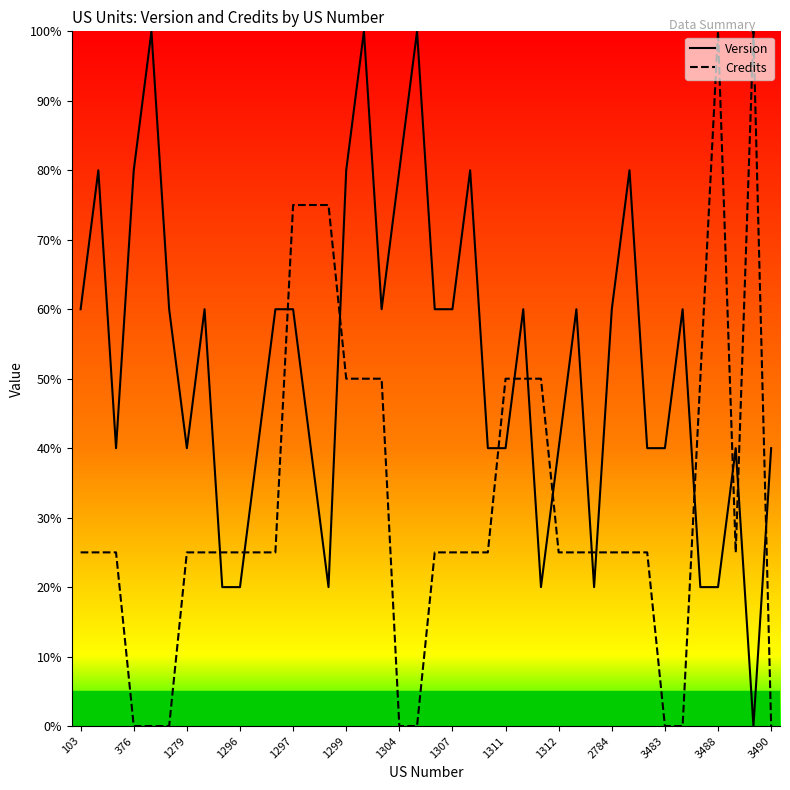

Reading right to left, transcribe all the data shown in this chart.

Version: 40	0	40	20	20	60	40	40	80	60	20	60	40	20	60	40	40	80	60	60	100	80	60	100	80	20	40	60	60	40	20	20	60	40	60	100	80	40	80	60
Credits: 0	100	25	100	50	0	0	25	25	25	25	25	25	50	50	50	25	25	25	25	0	0	50	50	50	75	75	75	25	25	25	25	25	25	0	0	0	25	25	25